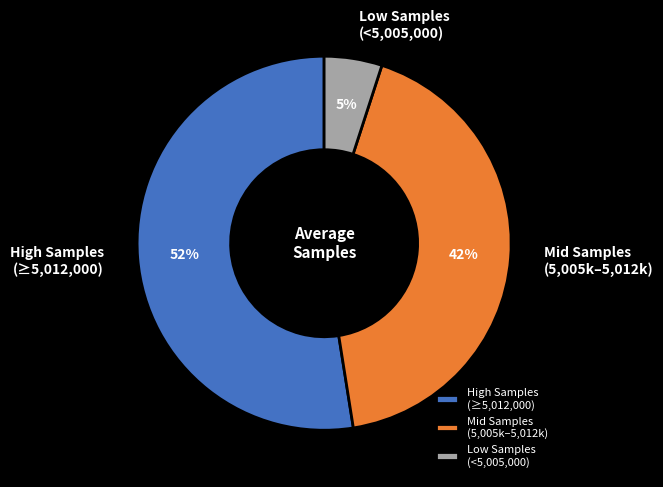

What percentage is the Low Samples (<5,005,000) slice, to the nearest percent?

5%